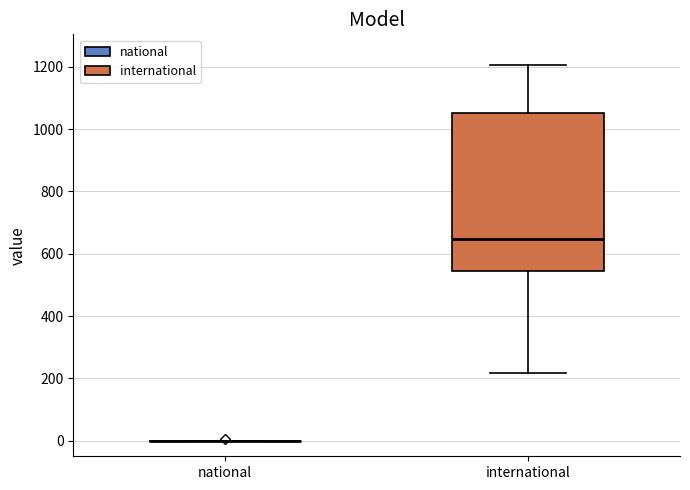

Reading left to right, transcribe this box plot: for each box, give where its median line is, the range the box spans, and where its two whiskers end, as read against the y-axis. The values are not printed on the chart, so give them approximately, as read against the axis.

national: box collapsed to a line at 0, whiskers 0 to 0
international: median 640, box 540 to 1060, whiskers 220 to 1200